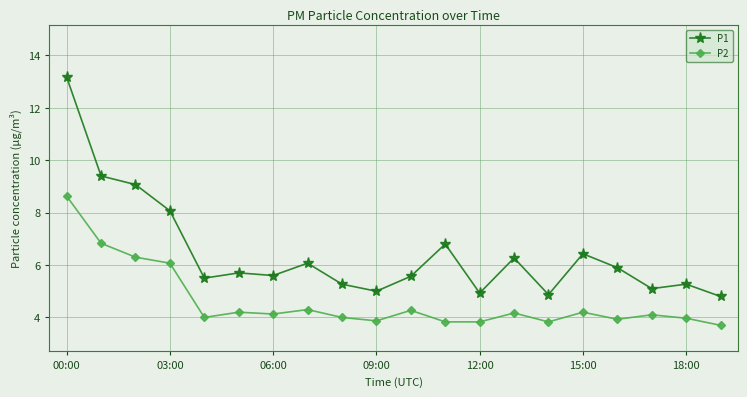

Which series has the largest range (max minus min)?

P1